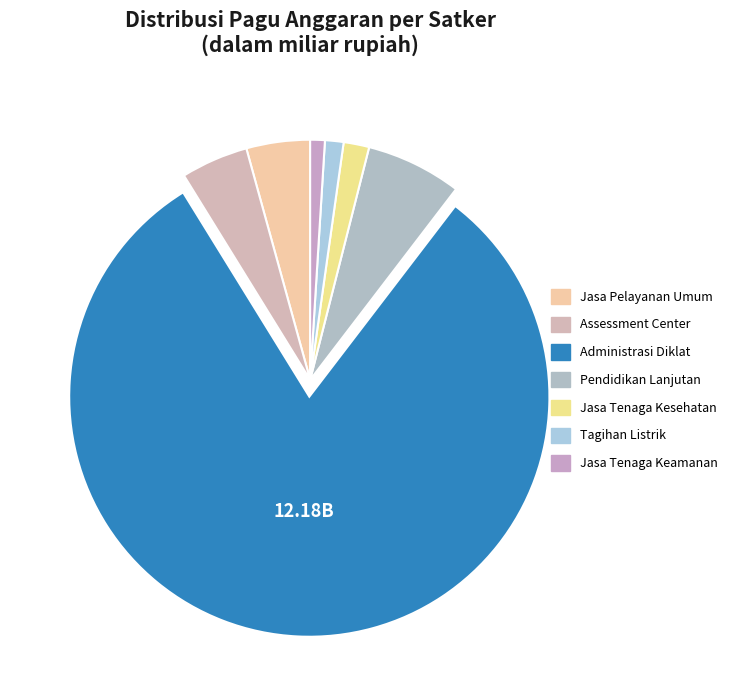

Which slice is the smallest?

DINAS PERPUSTAKAAN - Jasa Tenaga Keamanan